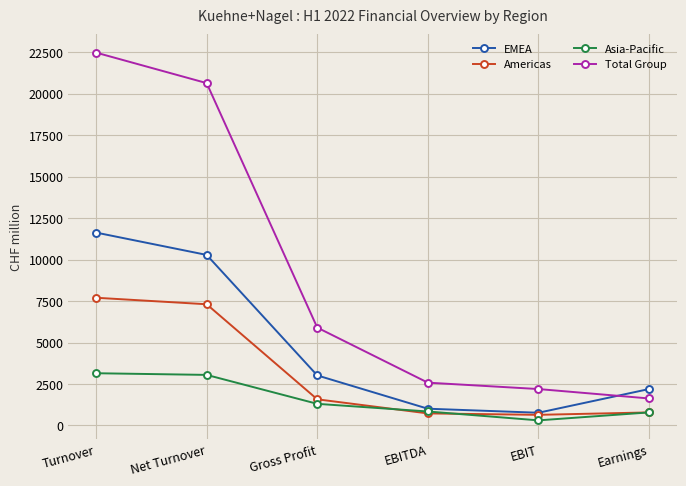

True or false: Americas has more than 1 points higher than both neighbors.

False